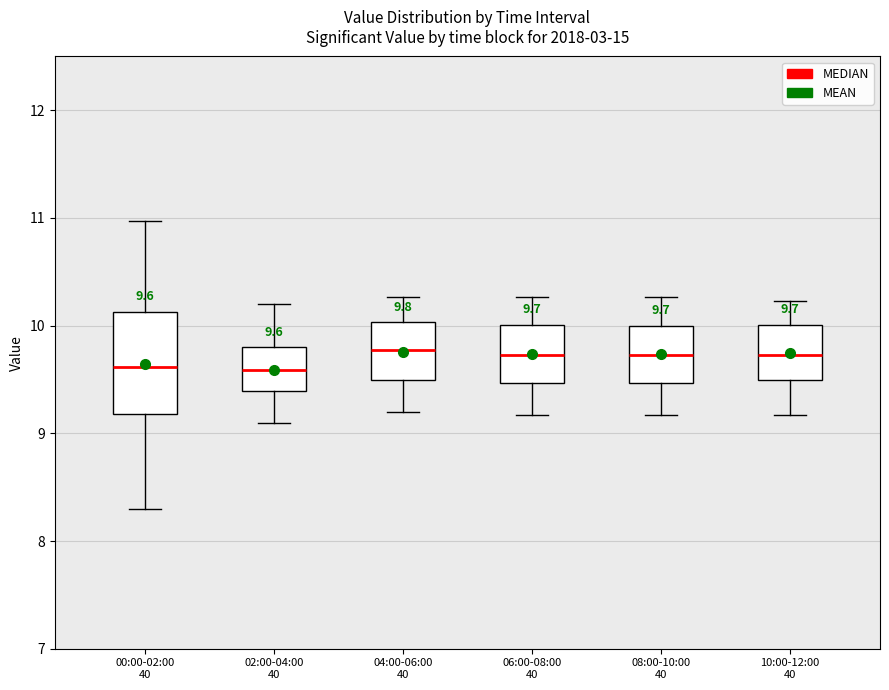

Comparing the boxes themselves (not the whiskers), which one is the tallest?

00:00-02:00 40